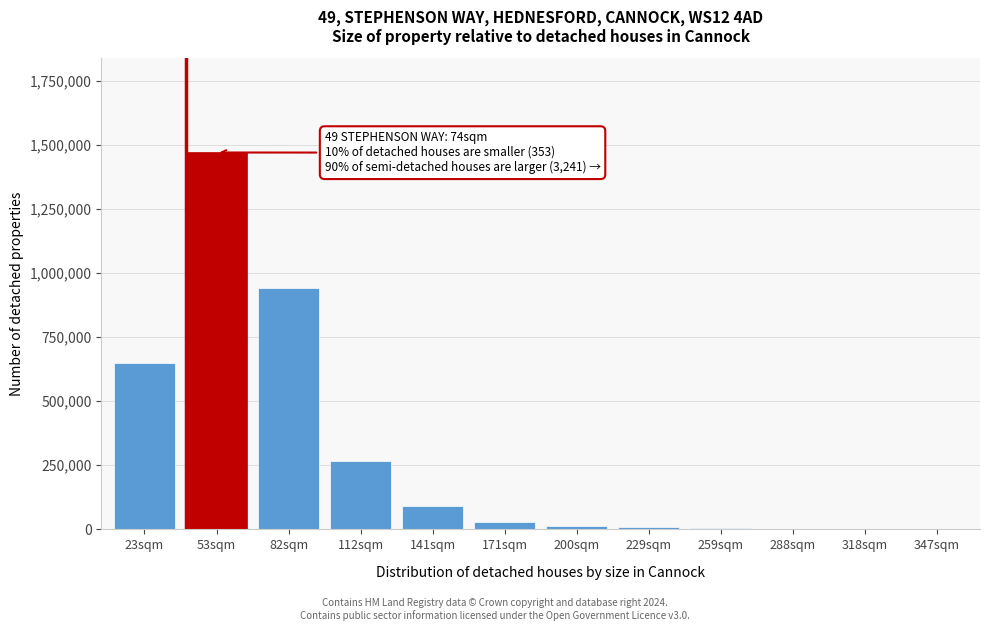

What is the sum of all values?

3470976